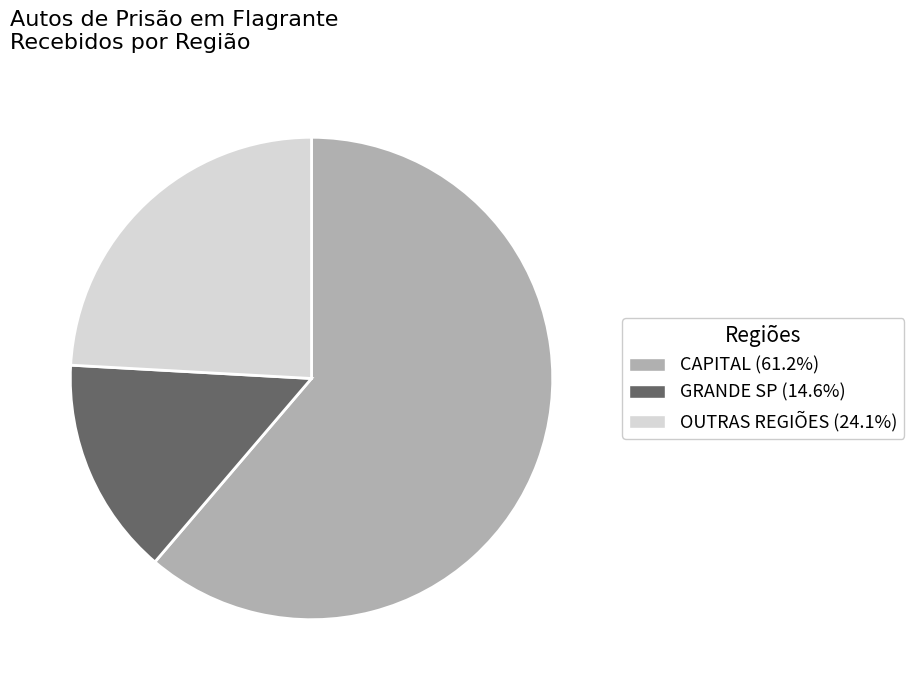

Does any single category account for the majority?

Yes